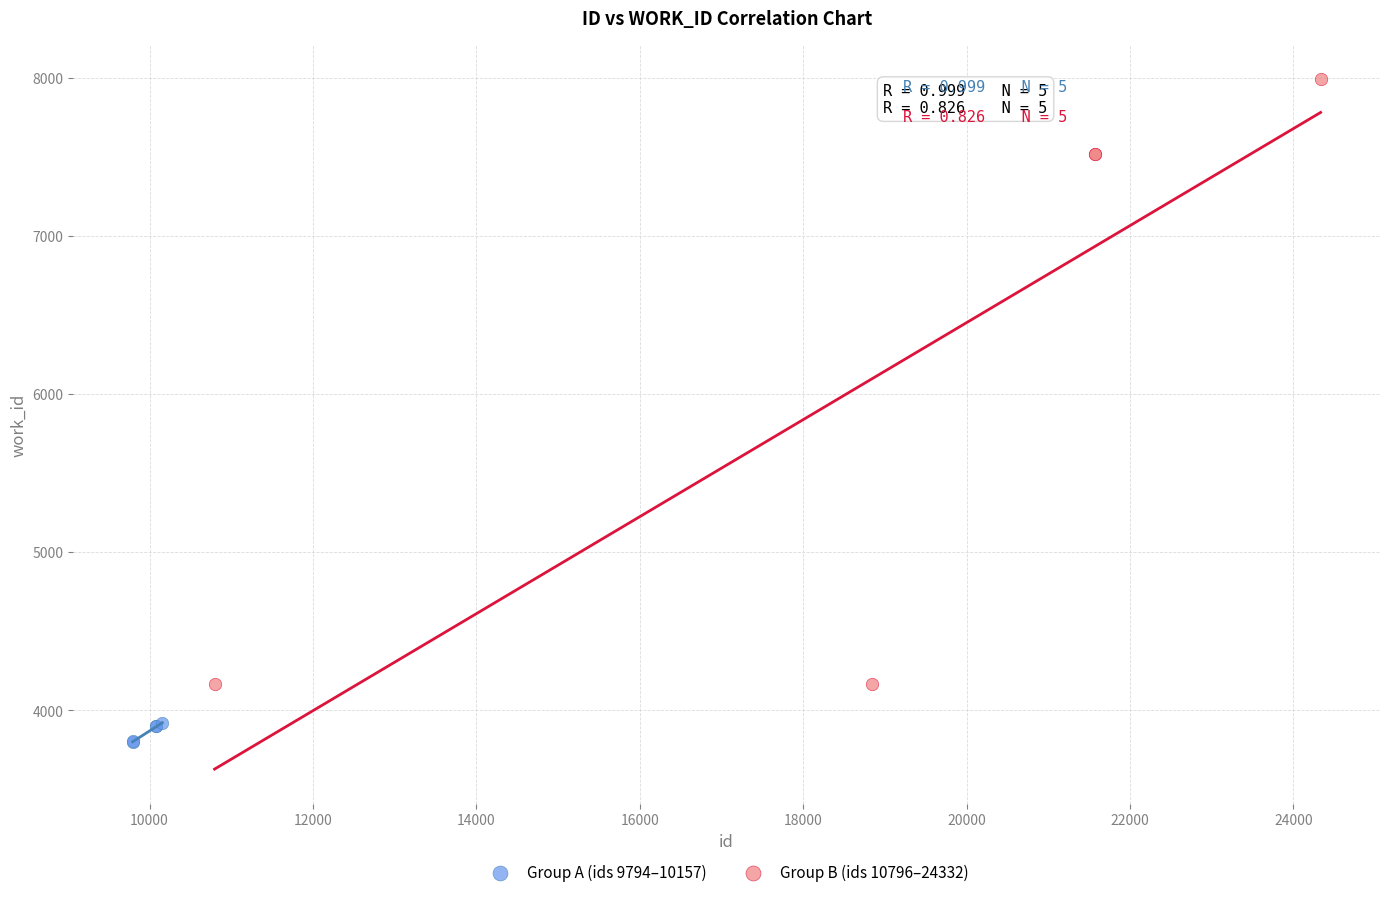

Which series has the widest spread of Y values?

Group B (ids 10796–24332)